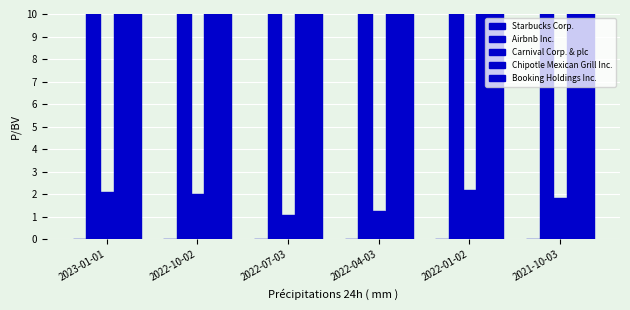

At which label does Airbnb Inc. first exceed 15?

2023-01-01